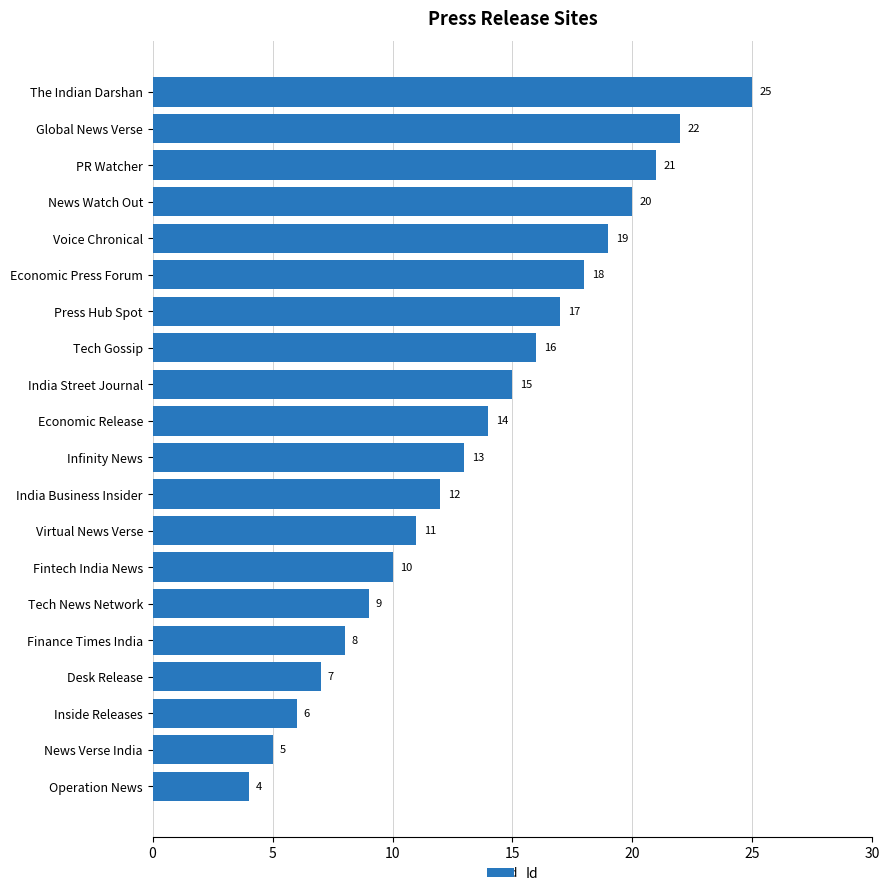

Are the bars horizontal?

Yes